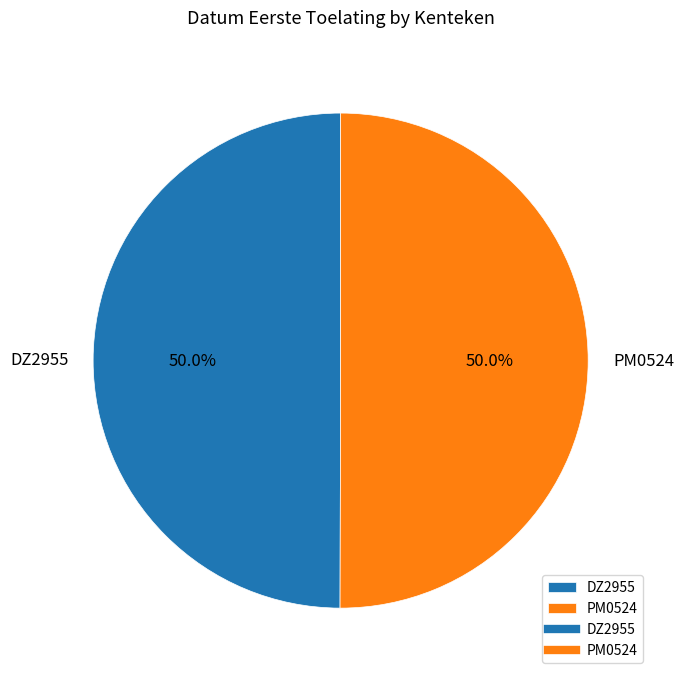

To the nearest percent, what is the combined percentage of PM0524 and DZ2955?

100%